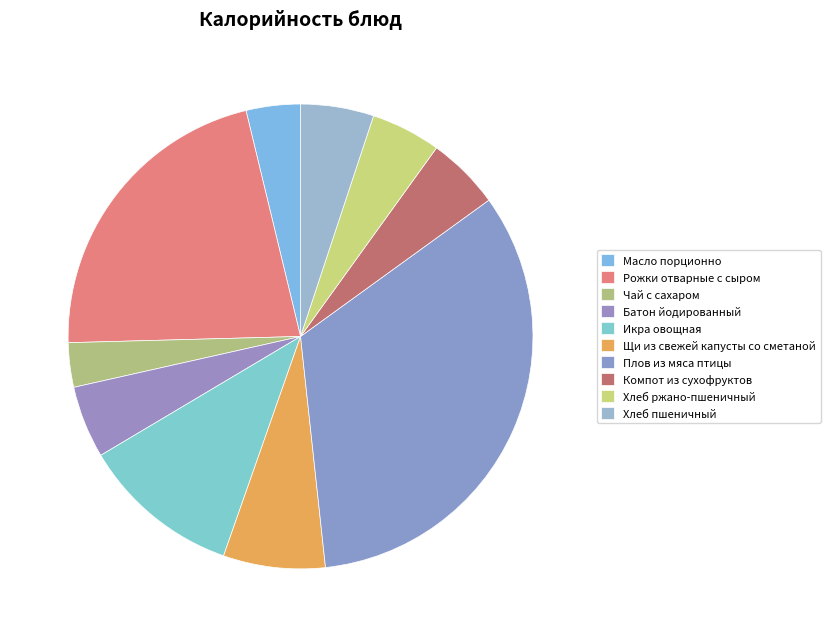

What is the smallest slice in the pie chart?

Чай с сахаром